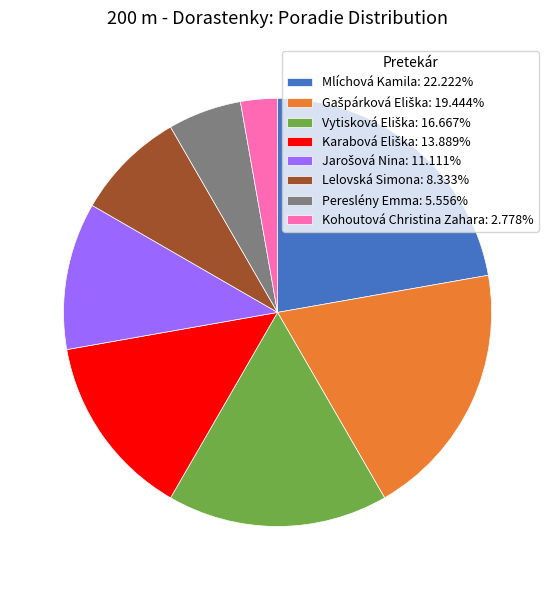

Does Pereslény Emma: 5.556% represent more than half of the total?

No